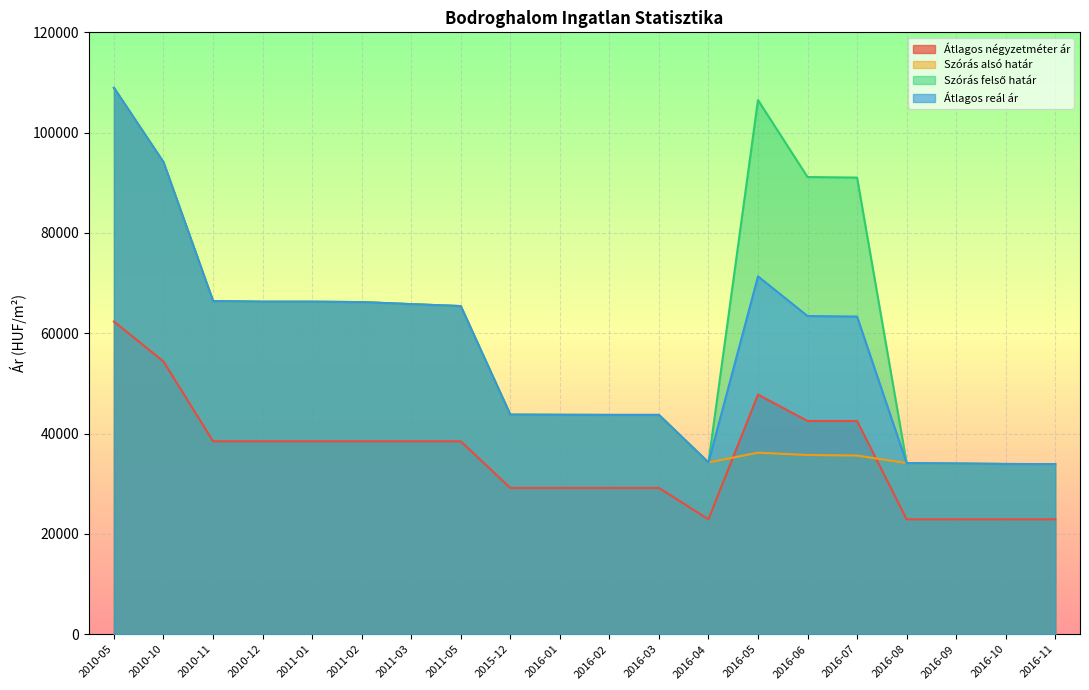

What is the maximum value shown in the chart?

108923